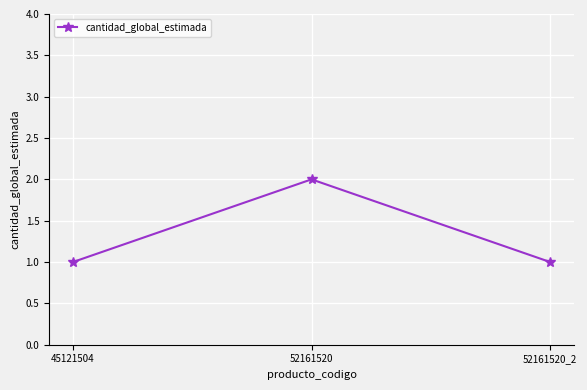

How many values are between 1 and 2?

3